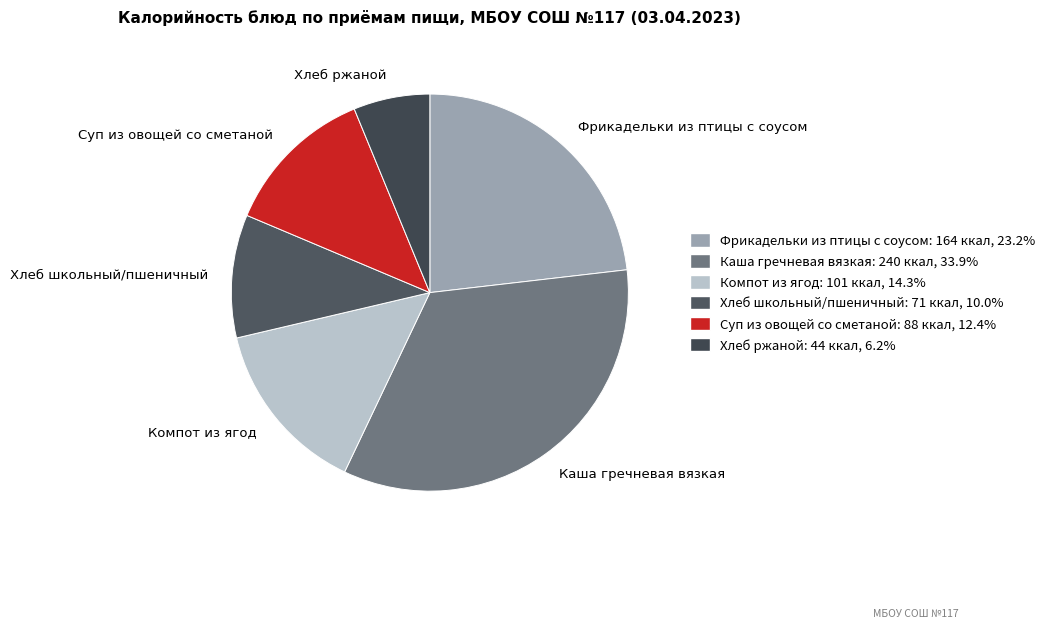

Rank the categories by value from lowest to highest.

Хлеб ржаной, Хлеб школьный/пшеничный, Суп из овощей со сметаной, Компот из ягод, Фрикадельки из птицы с соусом, Каша гречневая вязкая